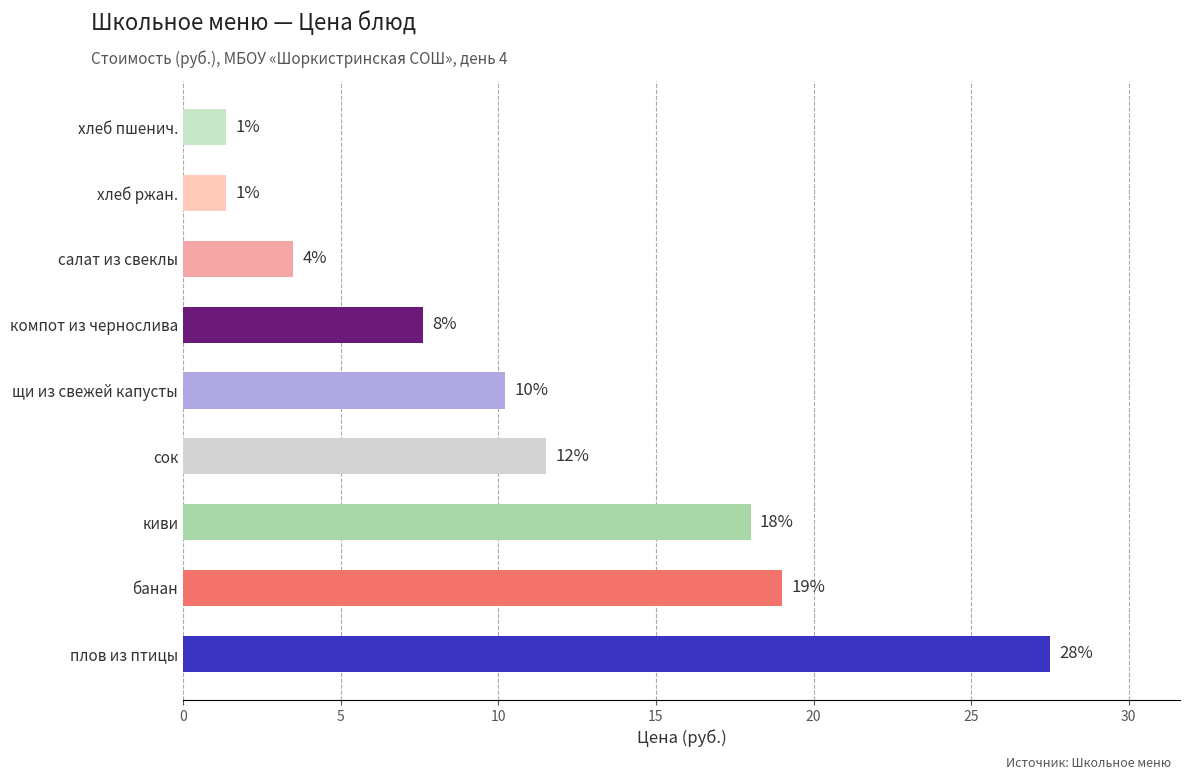

What is the sum of all values?

100.0